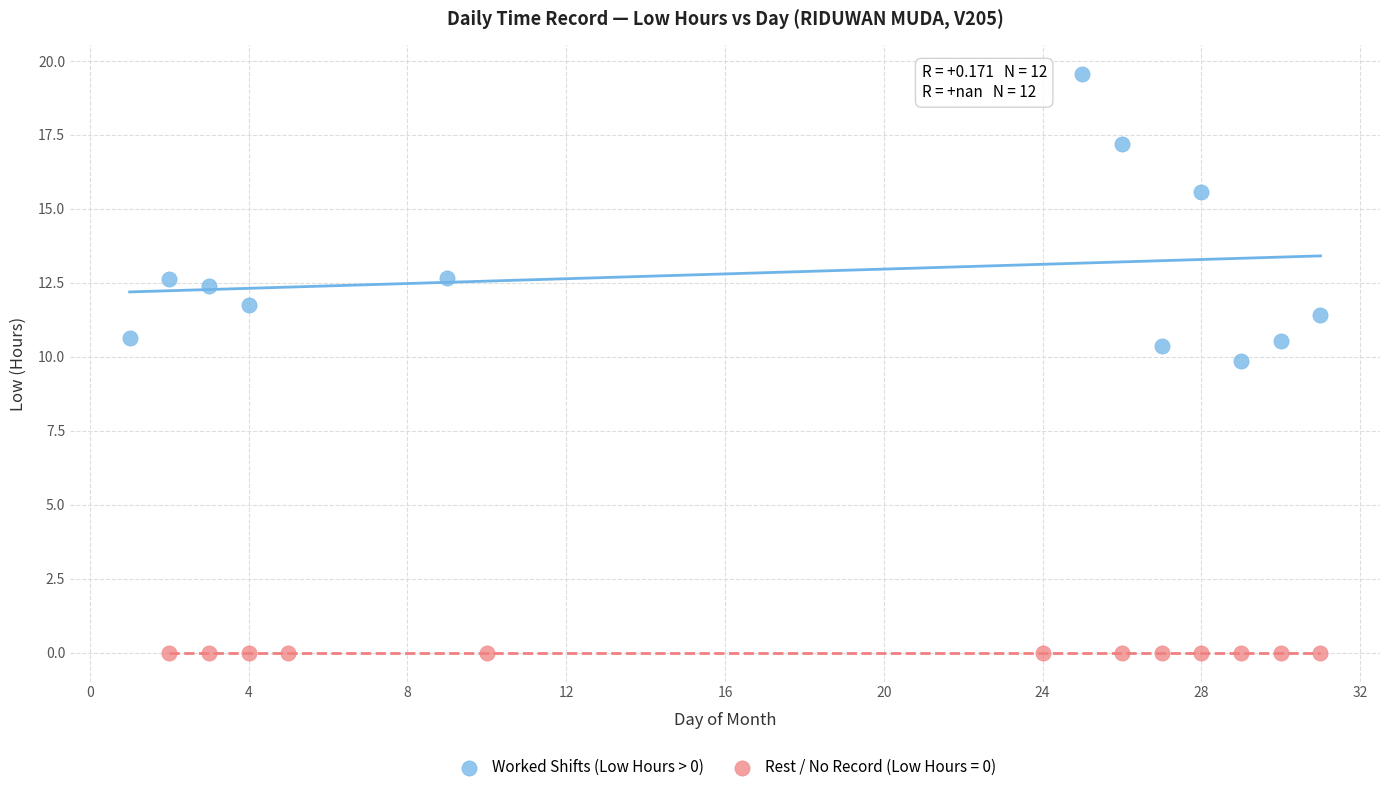

Which series reaches the minimum Y coordinate?

Rest / No Record (Low Hours = 0)